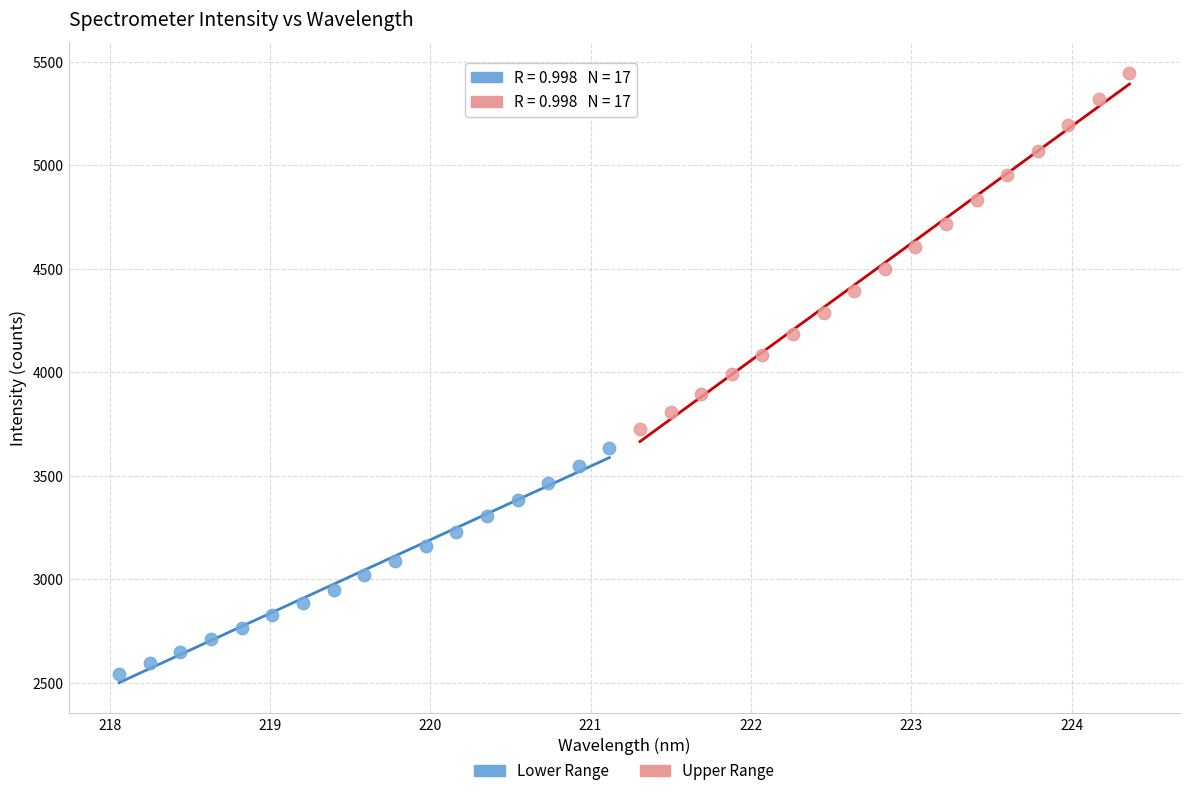

Which series has the largest Y range (max minus min)?

Upper Range